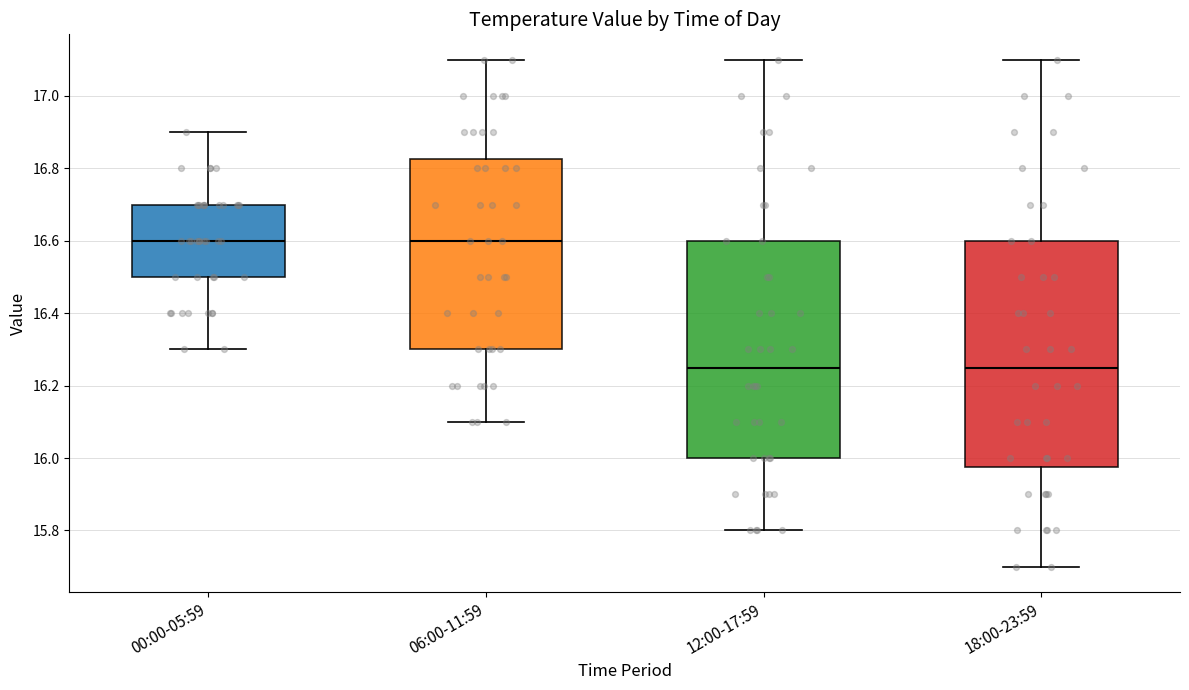

Reading left to right, transcribe this box plot: for each box, give where its median line is, the range the box spans, and where its two whiskers end, as read against the y-axis. The values are not printed on the chart, so give them approximately, as read against the axis.

00:00-05:59: median 16.60, box 16.50 to 16.70, whiskers 16.30 to 16.90
06:00-11:59: median 16.60, box 16.30 to 16.82, whiskers 16.10 to 17.10
12:00-17:59: median 16.26, box 16.00 to 16.60, whiskers 15.80 to 17.10
18:00-23:59: median 16.26, box 15.98 to 16.60, whiskers 15.70 to 17.10